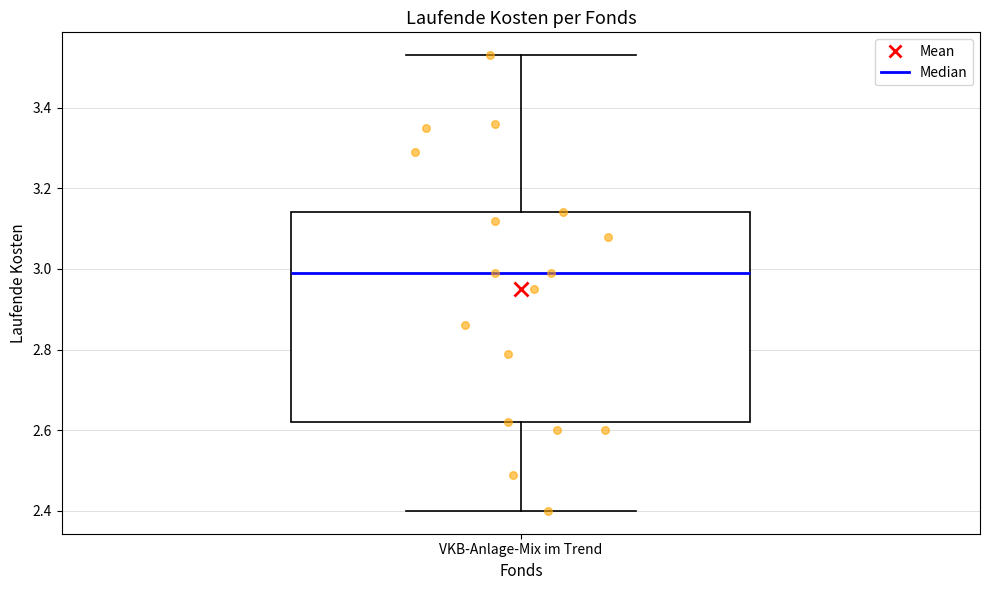

Where does the median line of the box for VKB-Anlage-Mix im Trend sit on the y-axis? The values are not printed on the chart, so give them approximately, as read against the axis.

3.00